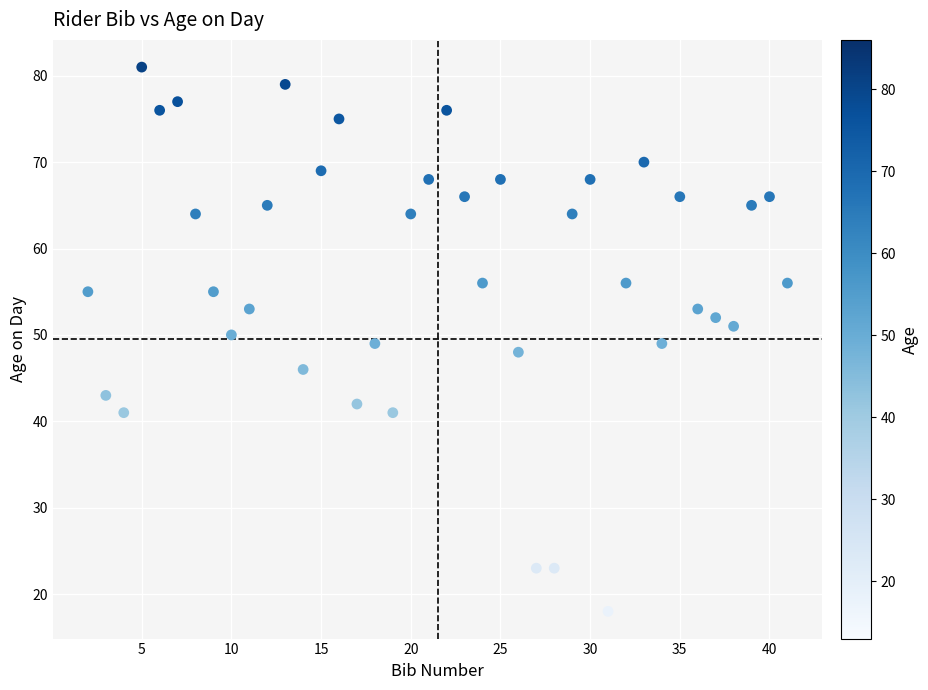

What is the range of X values (max minus min)?

39